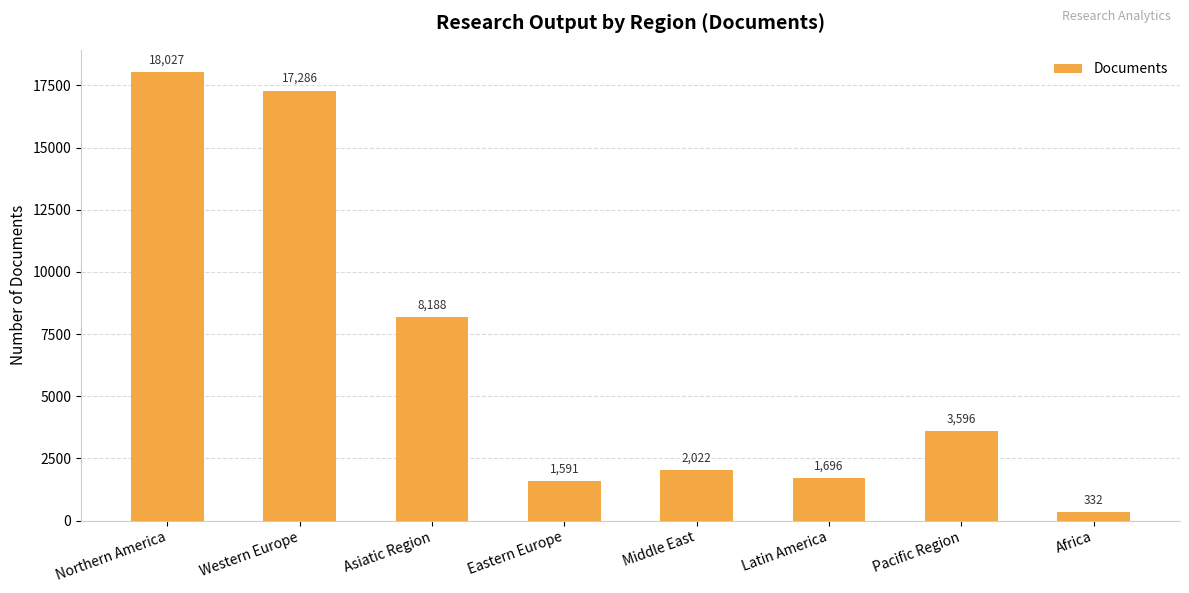

What is the difference between the second highest and minimum values?

16954